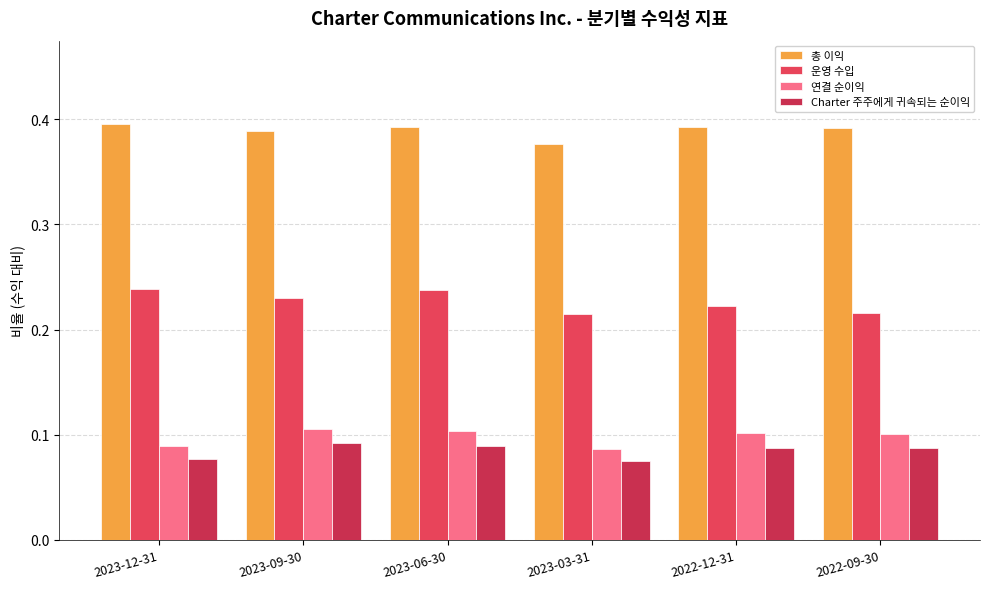

What is the value of the 총 이익 bar at the 6th from the left?

0.4